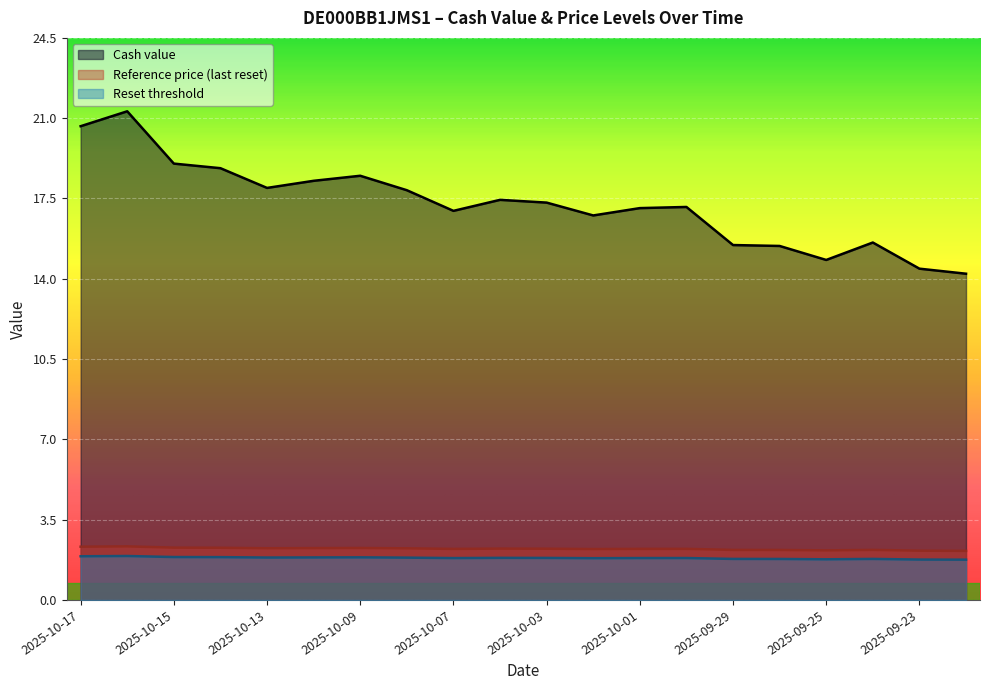

Is it true that Reset threshold equals 1.1 at 2025-10-01?

False